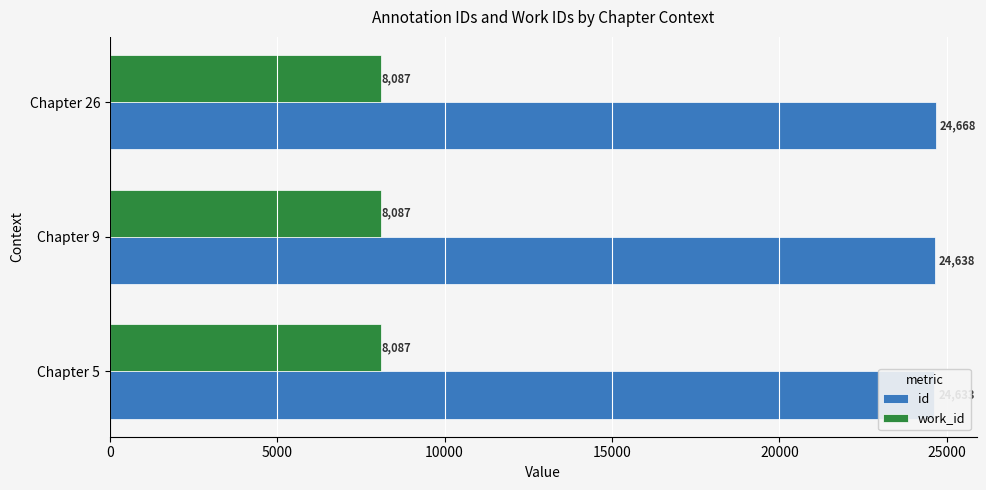

What is the spread (max minus min) of values at 5000?

24637.7